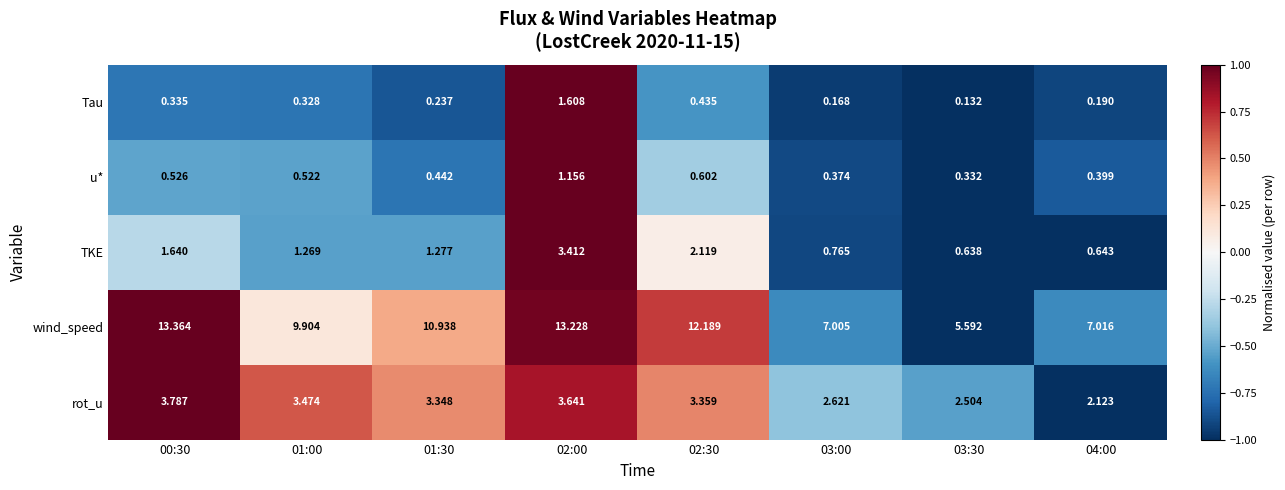

Which series has the largest range (max minus min)?

wind_speed